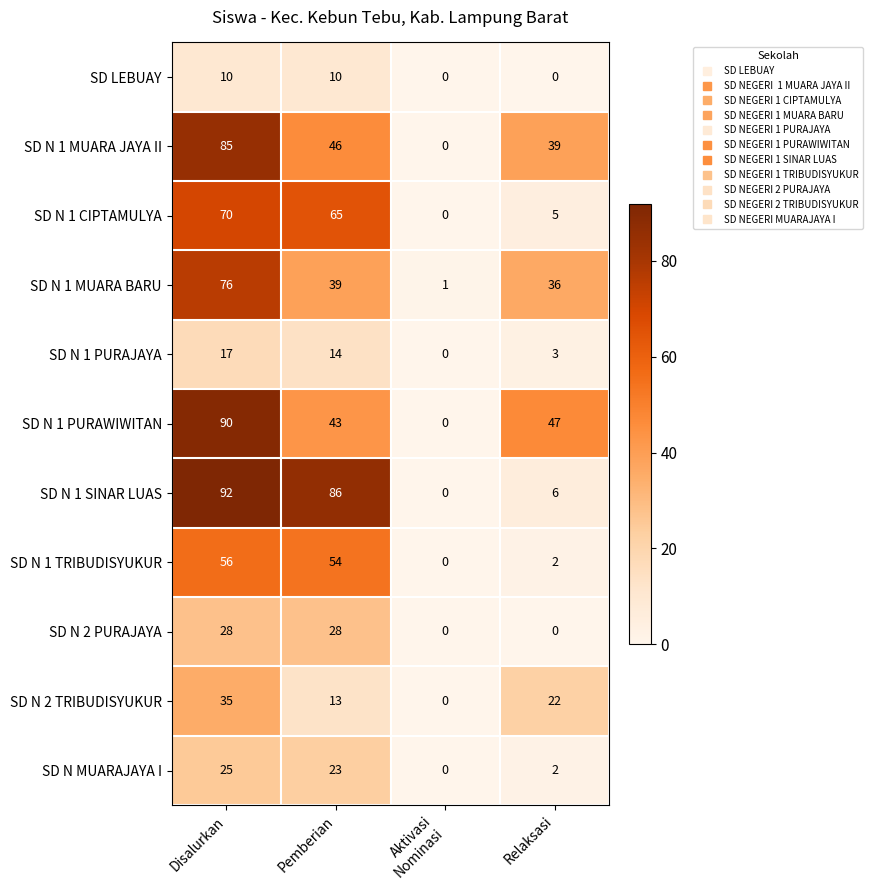

At Disalurkan, list the series in order from smallest to largest.

SD LEBUAY, SD N 1 PURAJAYA, SD N MUARAJAYA I, SD N 2 PURAJAYA, SD N 2 TRIBUDISYUKUR, SD N 1 TRIBUDISYUKUR, SD N 1 CIPTAMULYA, SD N 1 MUARA BARU, SD N 1 MUARA JAYA II, SD N 1 PURAWIWITAN, SD N 1 SINAR LUAS